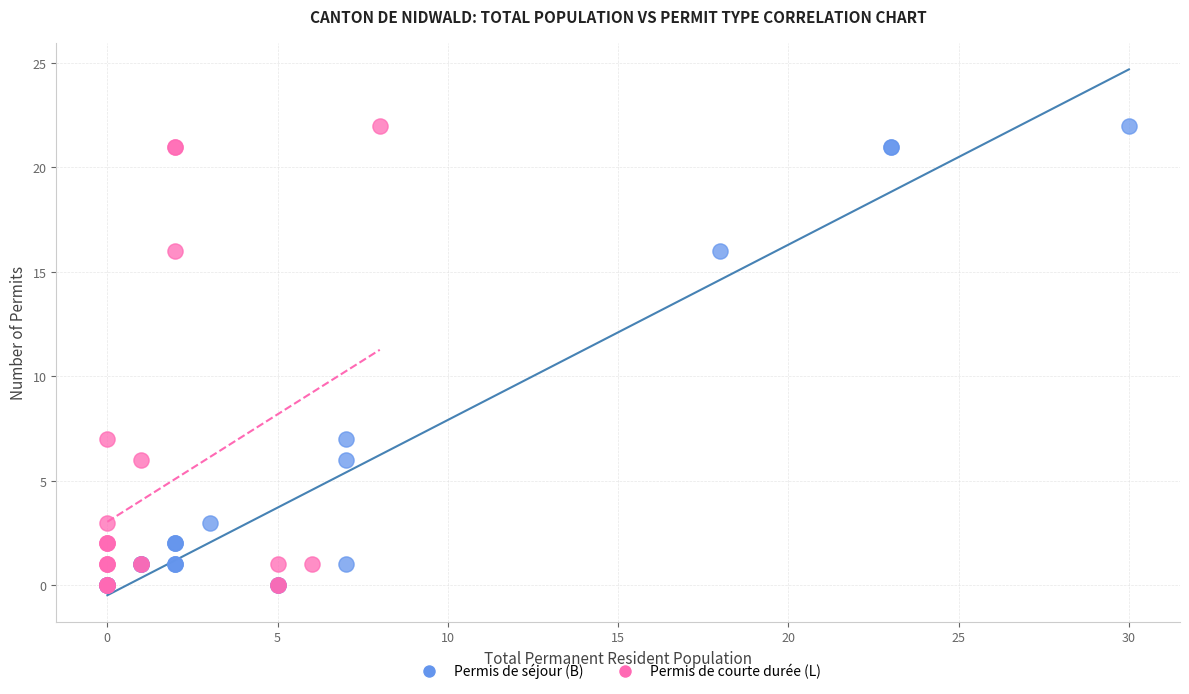

What are all the series names shown in the legend?

Permis de séjour (B), Permis de courte durée (L)